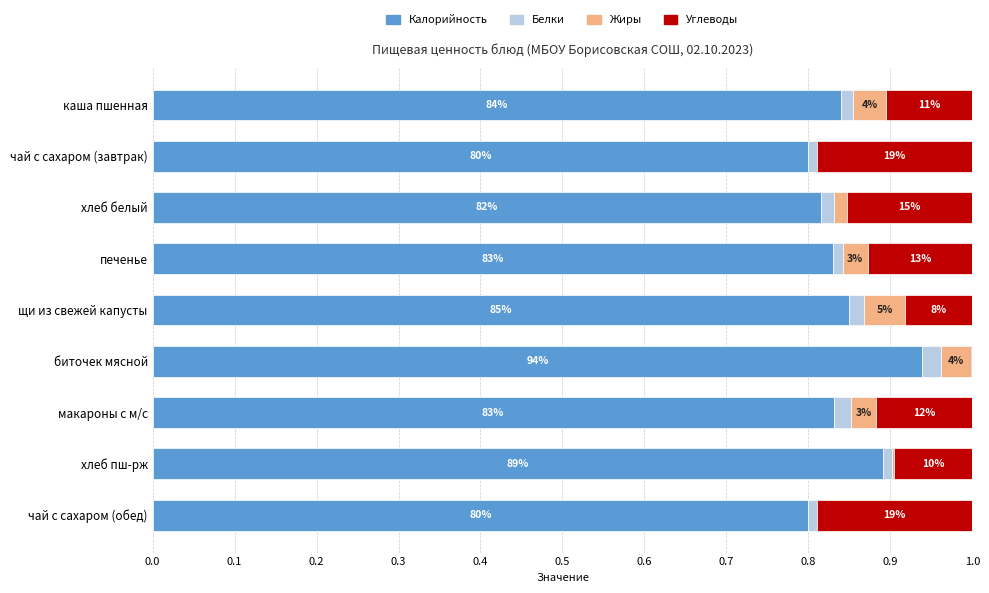

What are all the series names shown in the legend?

Калорийность, Белки, Жиры, Углеводы